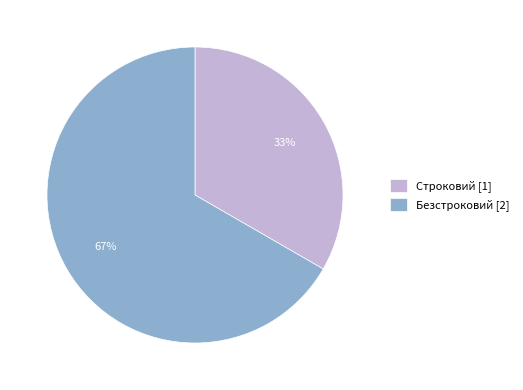

How many slices are in this pie chart?

2